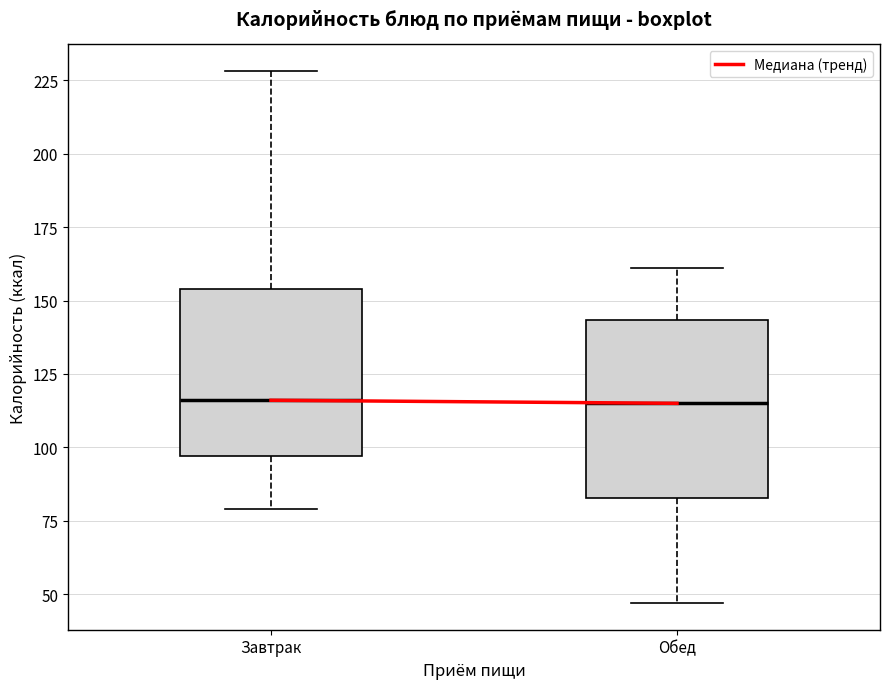

Where does the upper whisker of the box for Завтрак end on the y-axis? The values are not printed on the chart, so give them approximately, as read against the axis.

230